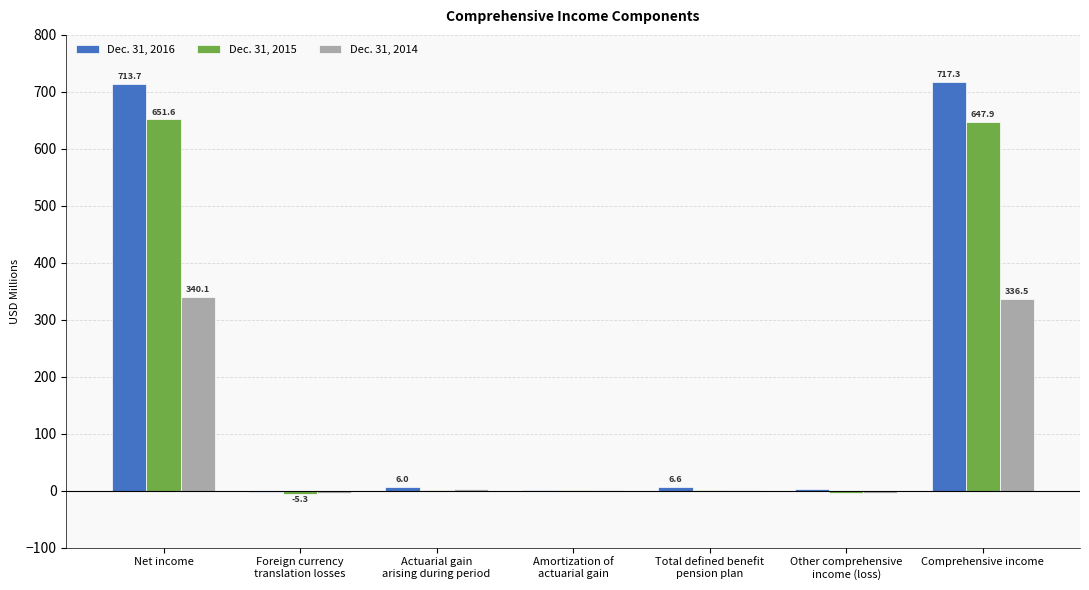

What is the sum of all Dec. 31, 2015 values?

1293.7